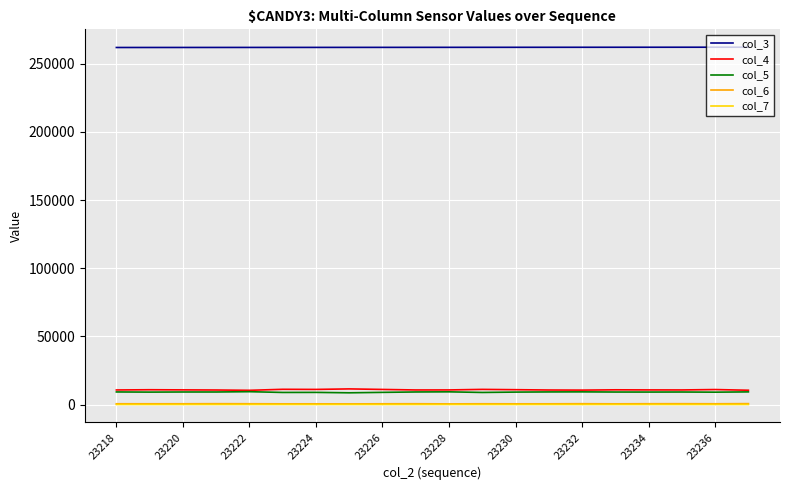

True or false: col_7 and col_4 intersect in this chart.

False